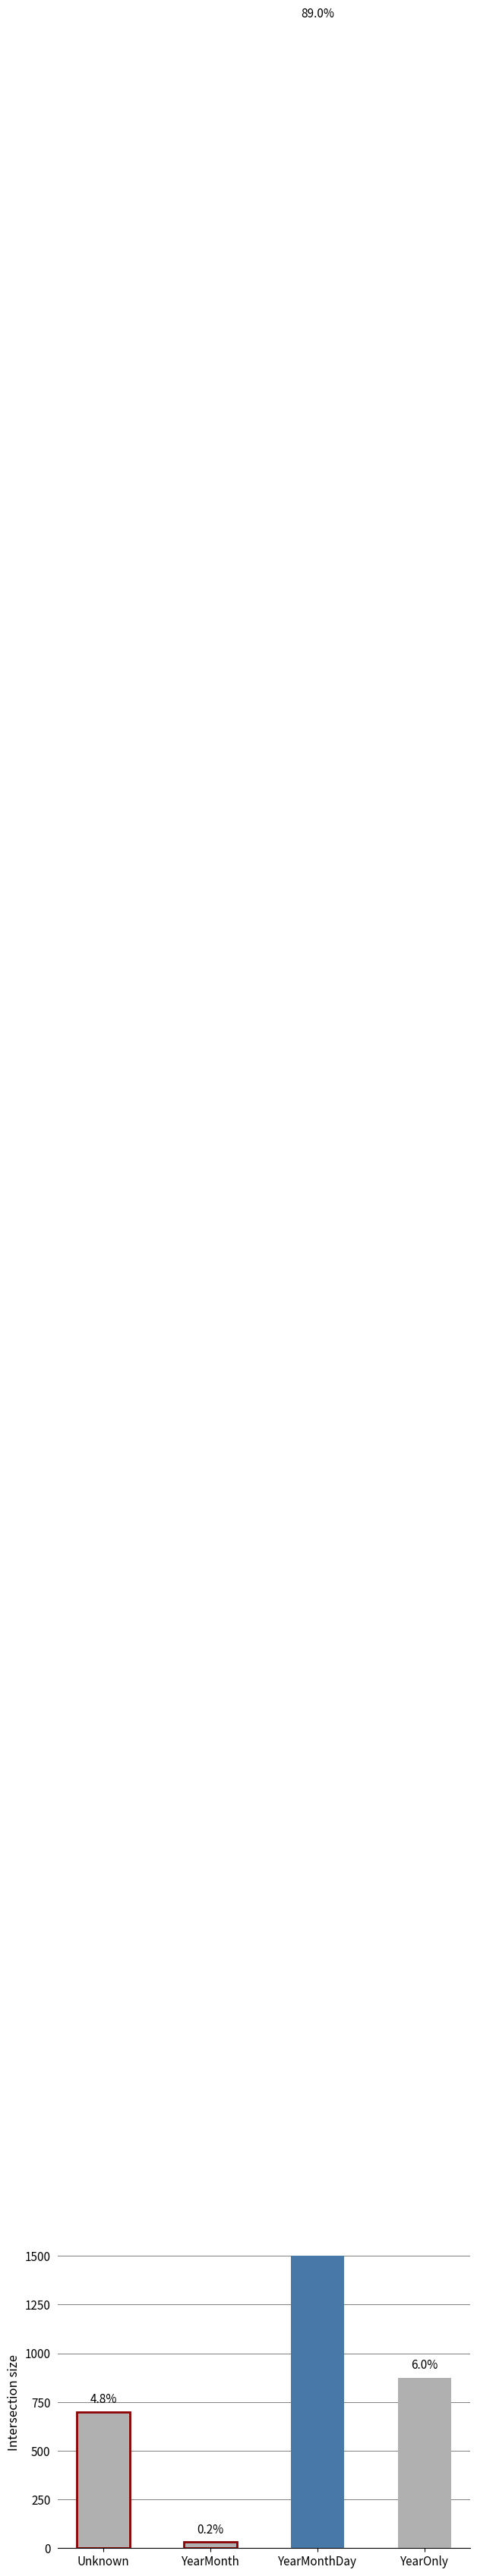

Approximately how many times larger is the value at Unknown compared to YearOnly?

0.8